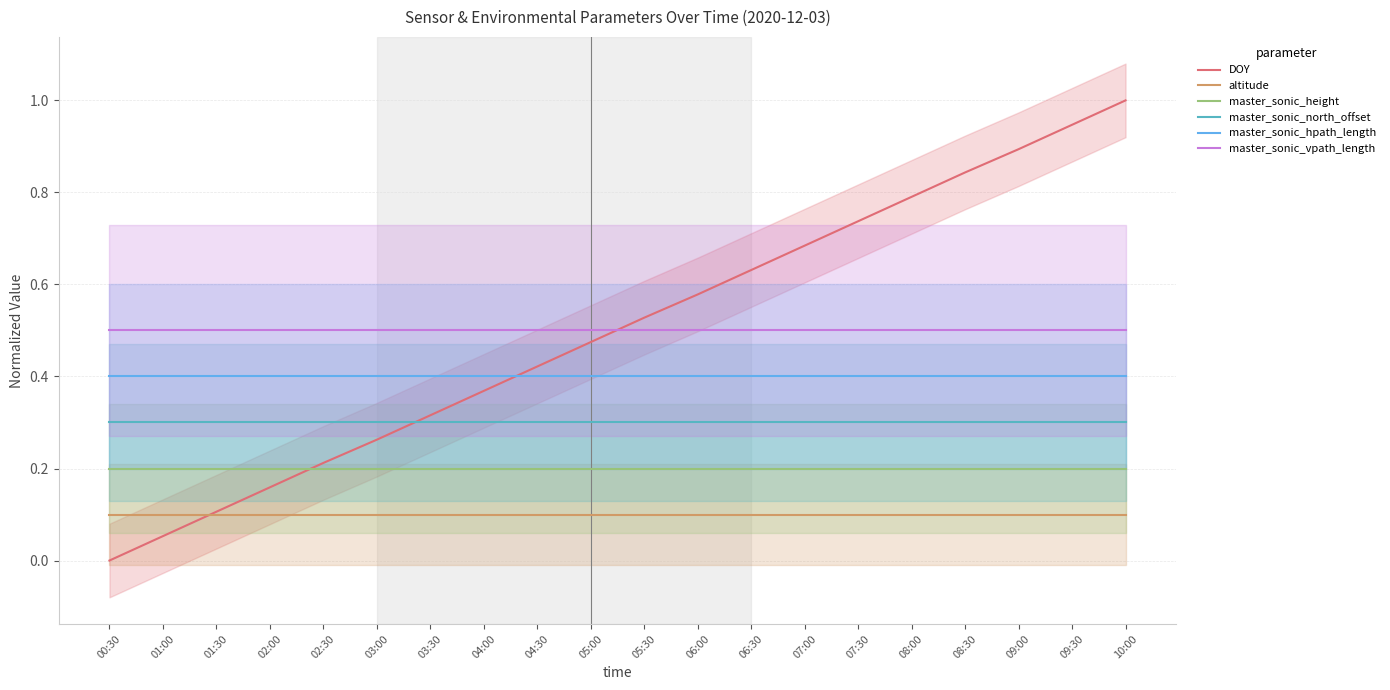

True or false: altitude has a value of 0.2 at 02:30.

False